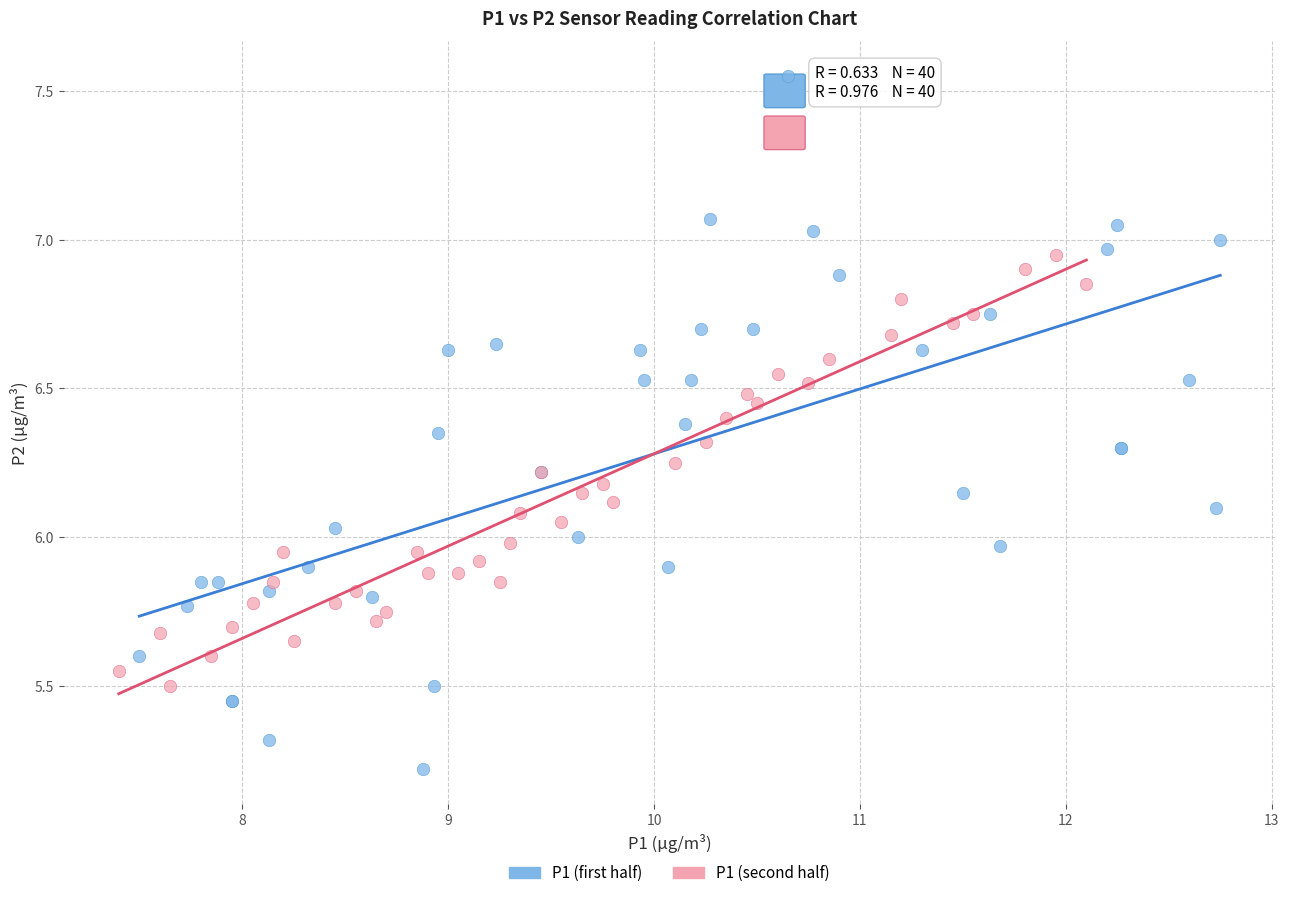

Which series contains the highest Y value?

P1 (first half)